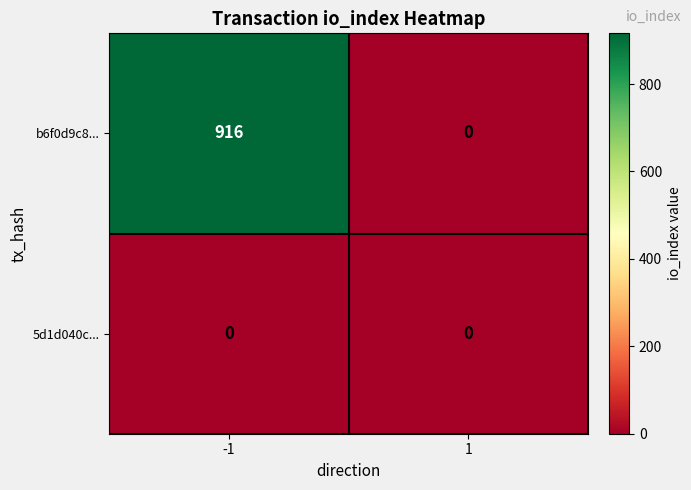

Reading left to right, list all the values displayed in this chart.

b6f0d9c8...: 916	0
5d1d040c...: 0	0